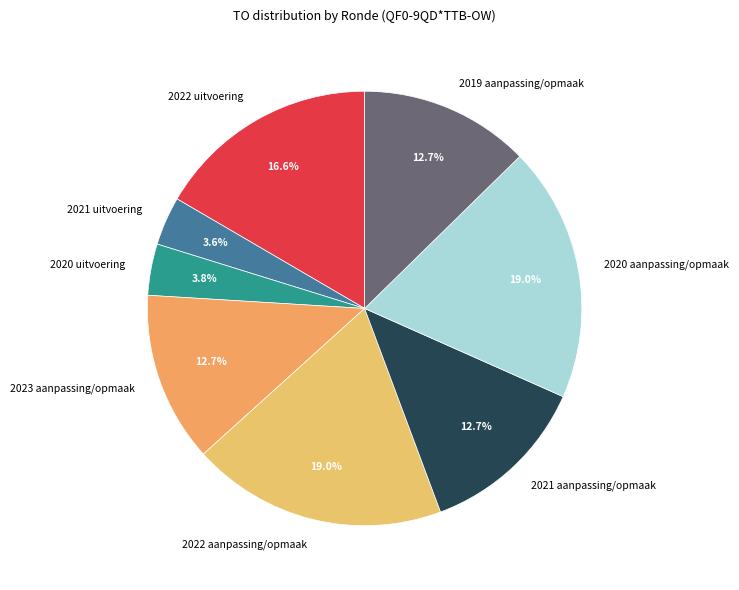

Does 2020 aanpassing/opmaak account for over 50% of the chart?

No